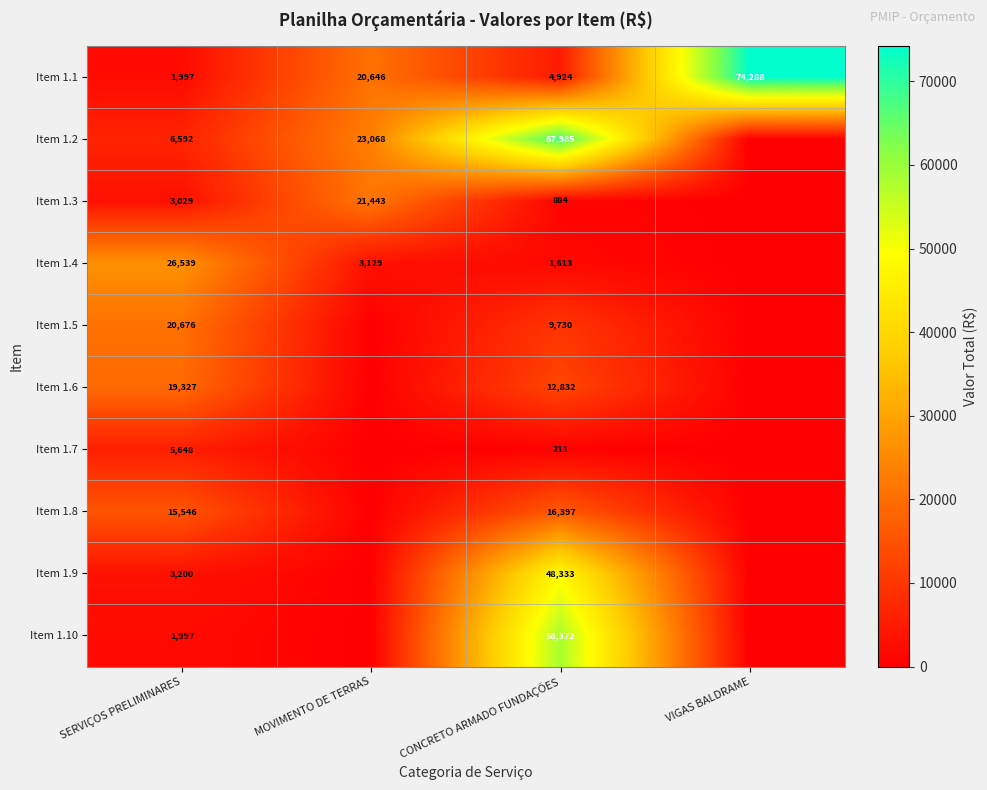

What is the difference between the highest and lowest values at SERVIÇOS PRELIMINARES?

24542